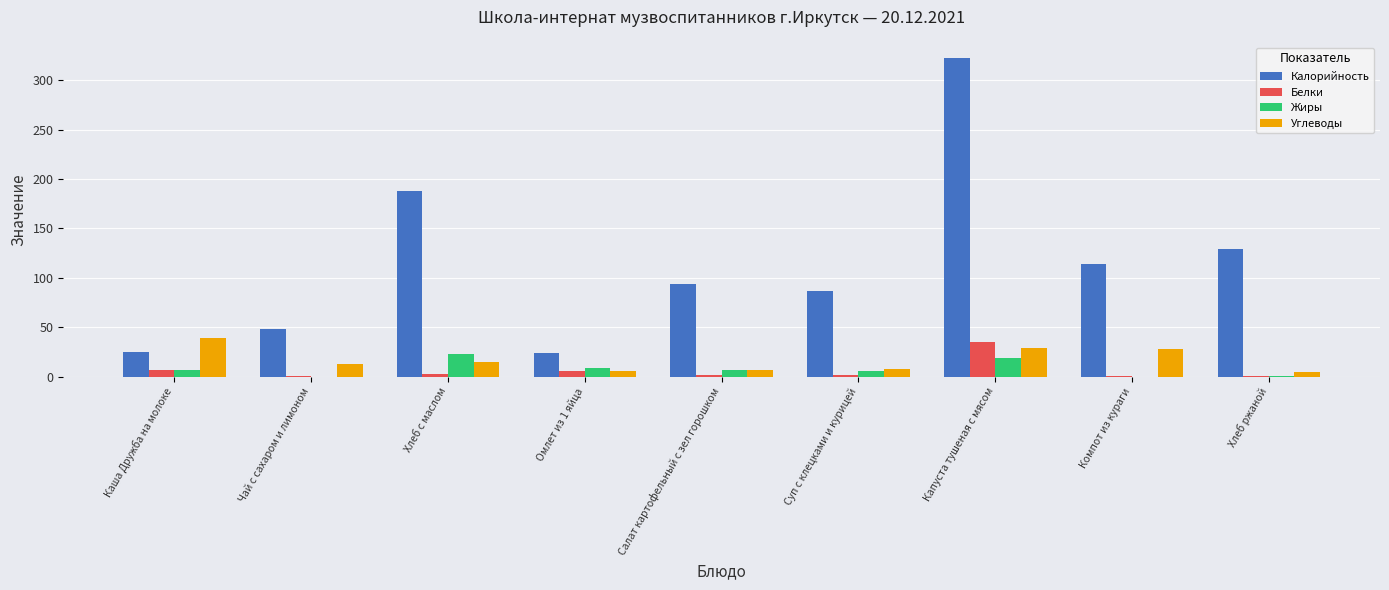

Does the chart contain stacked bars?

No